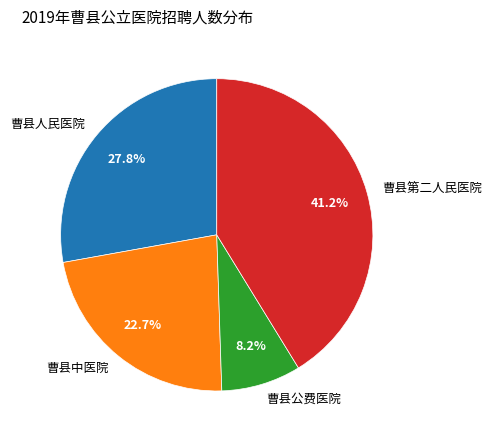

Does 曹县公费医院 account for over 50% of the chart?

No